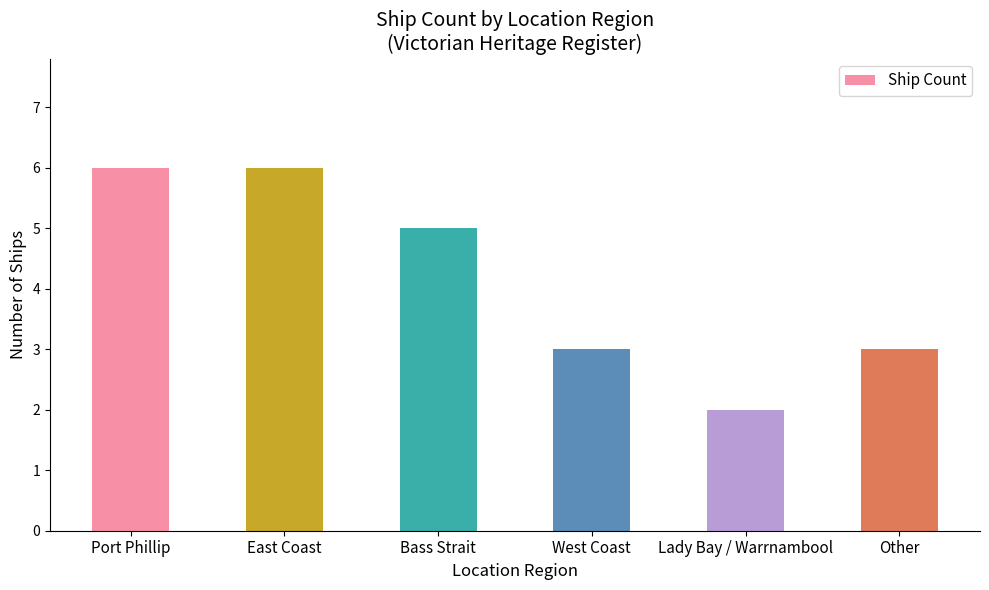

What is the ratio of the value at Bass Strait to the value at Lady Bay / Warrnambool?

2.5